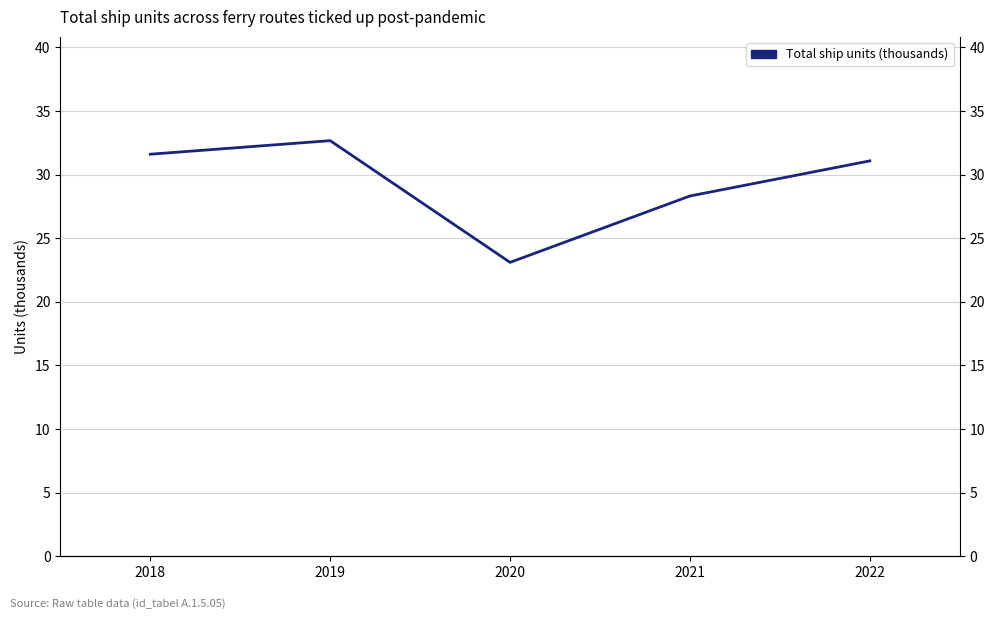

List the labels in order of value, largest first.

2019, 2018, 2022, 2021, 2020